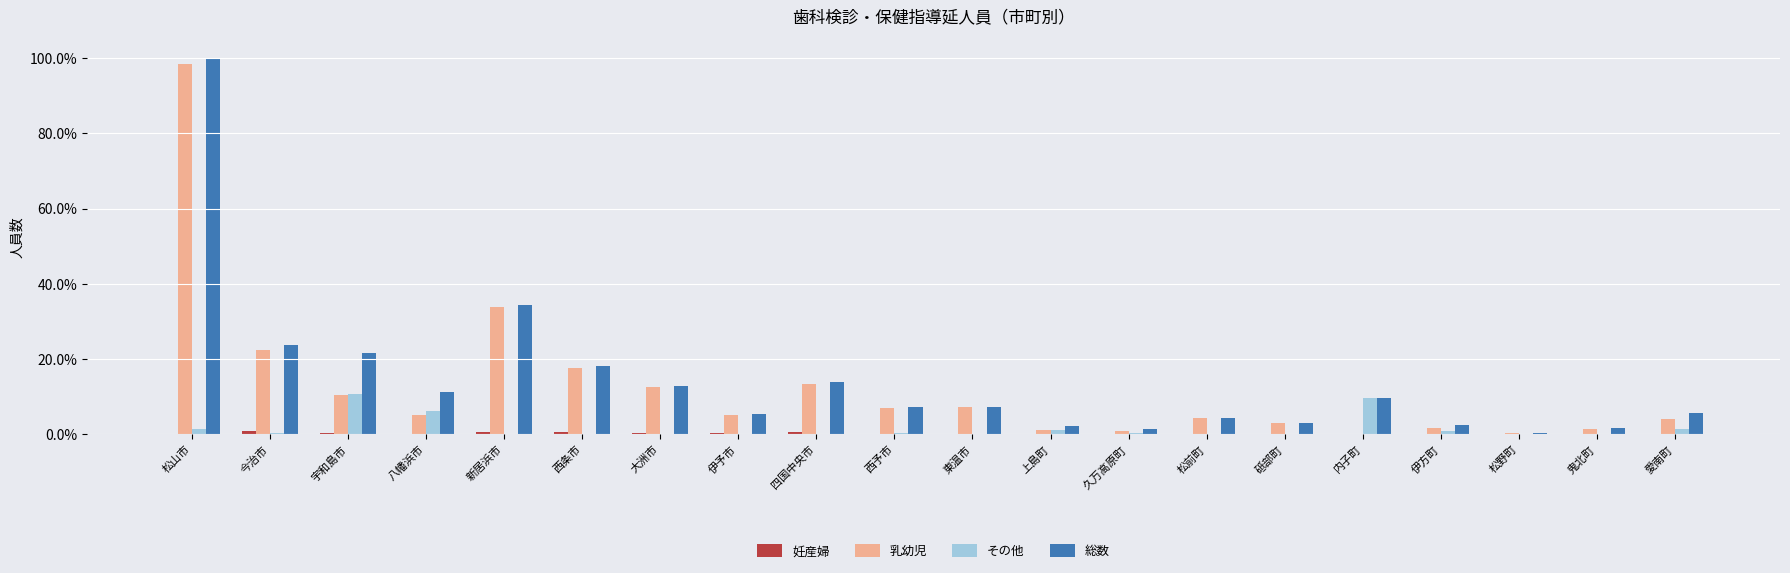

What is the difference between the maximum and minimum values in the その他 series?

0.1